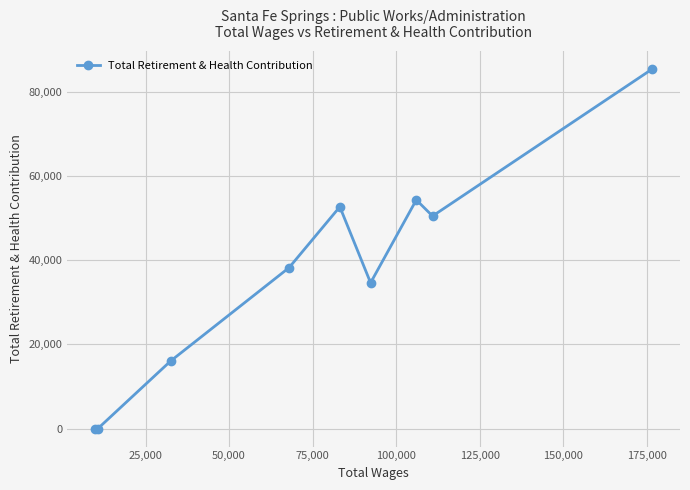

What is the difference between the maximum and minimum values?

85392